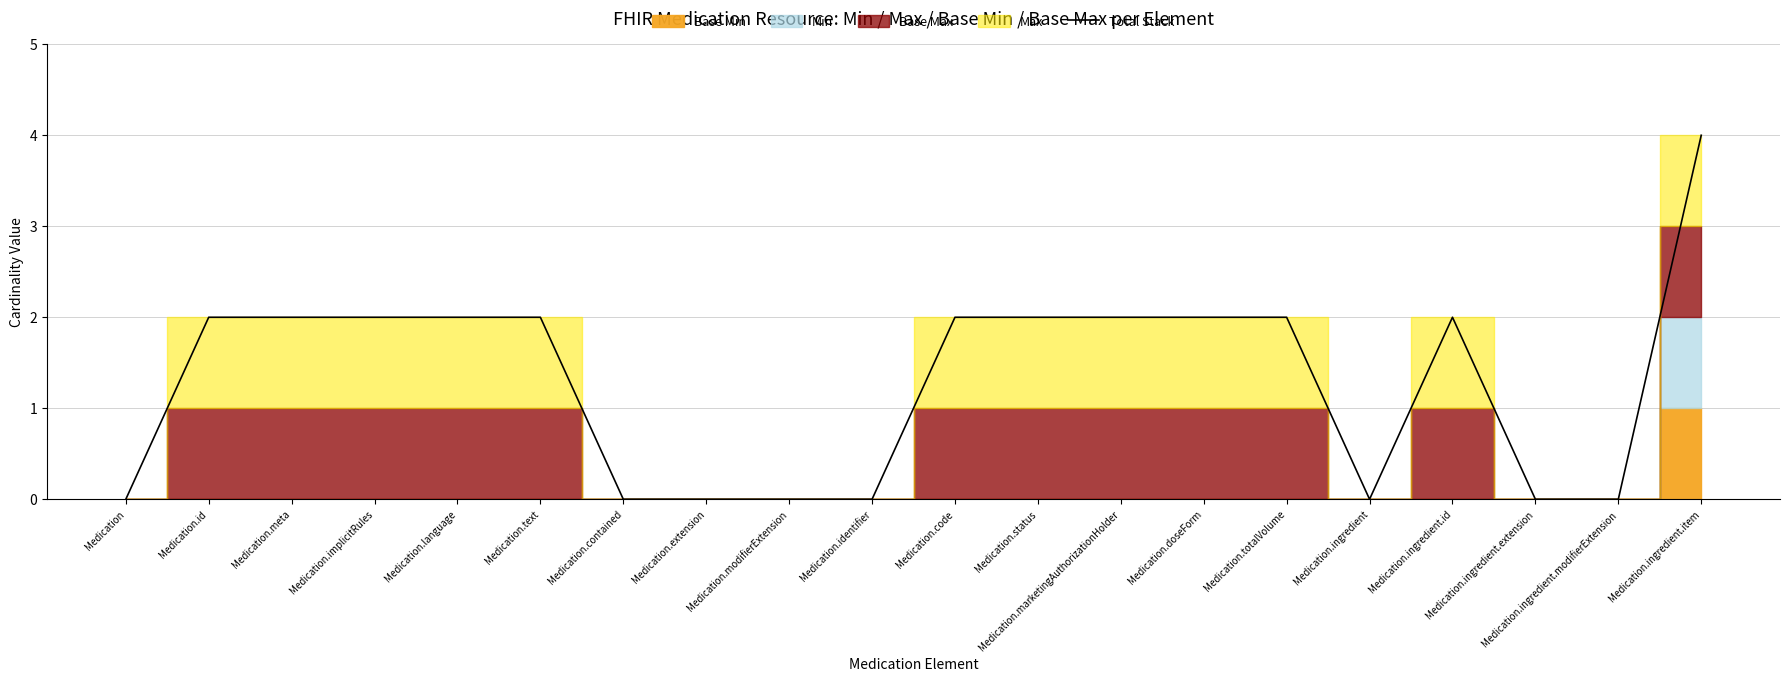

Count the values in the range 0 to 2.

19